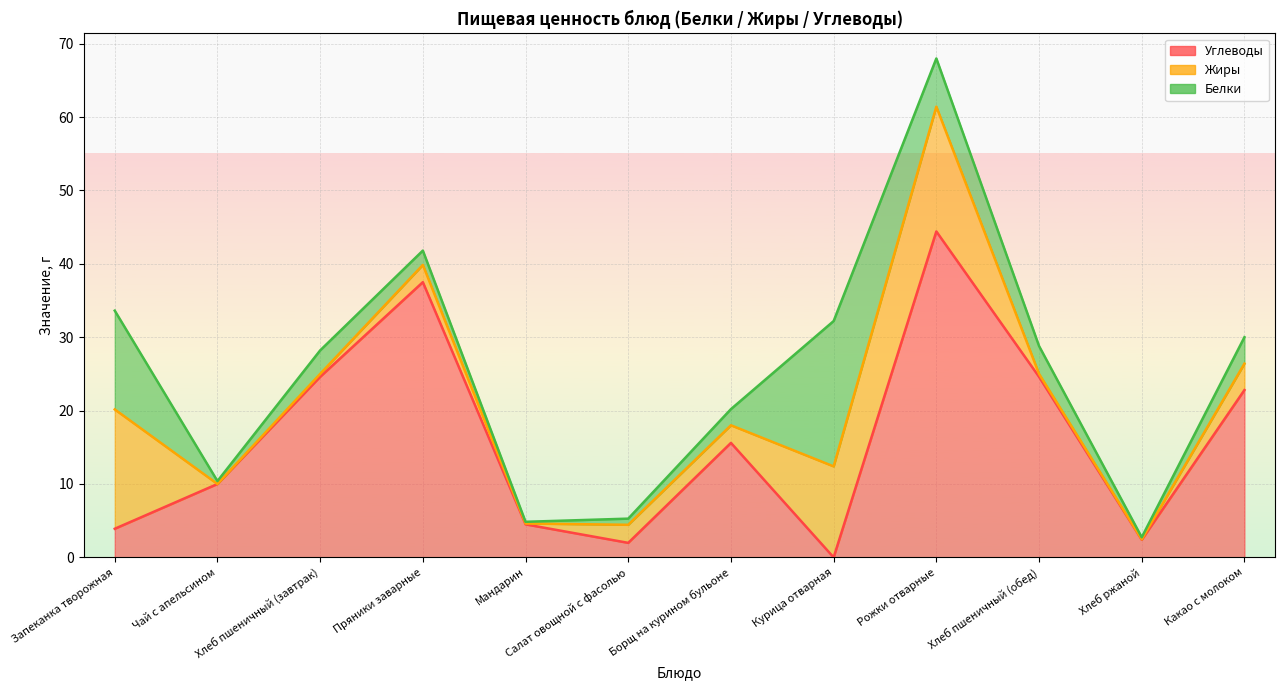

Which category has the highest value in the Жиры series?

Рожки отварные